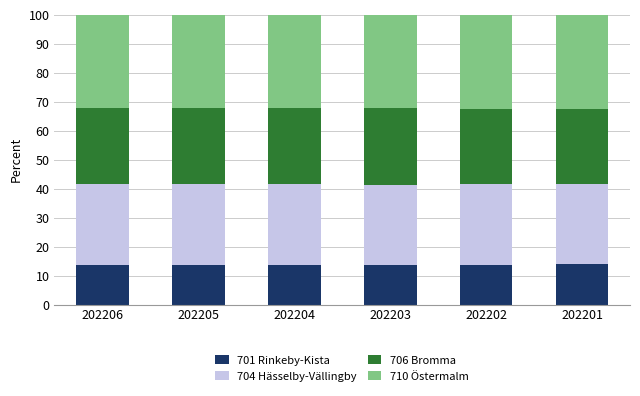

The 701 Rinkeby-Kista series shows 18.5 at 202203. True or false?

False